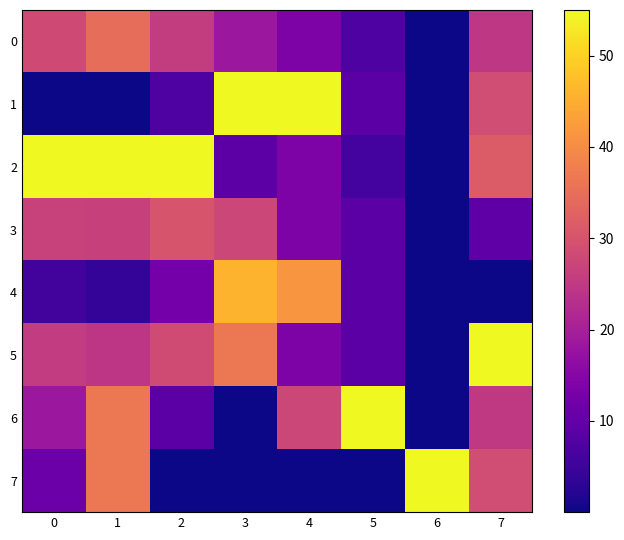

At 1, list the series in order from largest to smallest.

2, 6, 7, 0, 3, 5, 4, 1